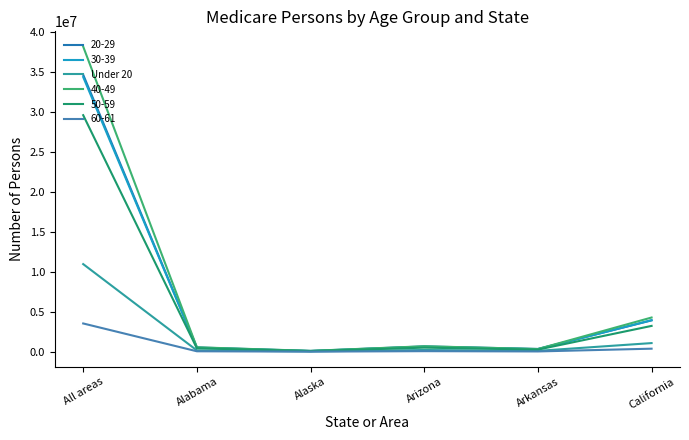

Is it true that 30-39 equals 984086 at California?

False